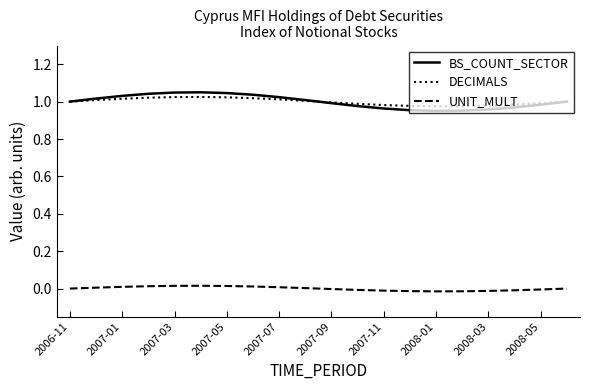

True or false: BS_COUNT_SECTOR and UNIT_MULT intersect in this chart.

False